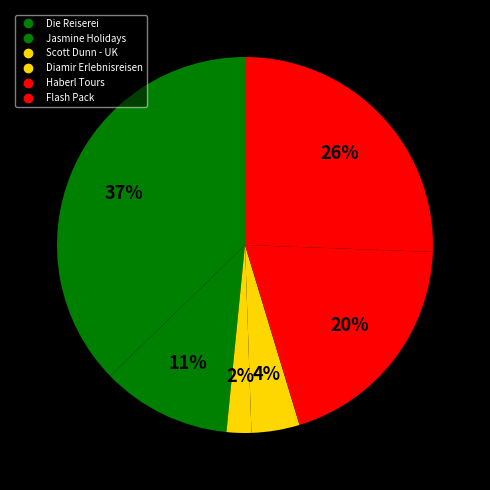

Does Jasmine Holidays account for over 50% of the chart?

No